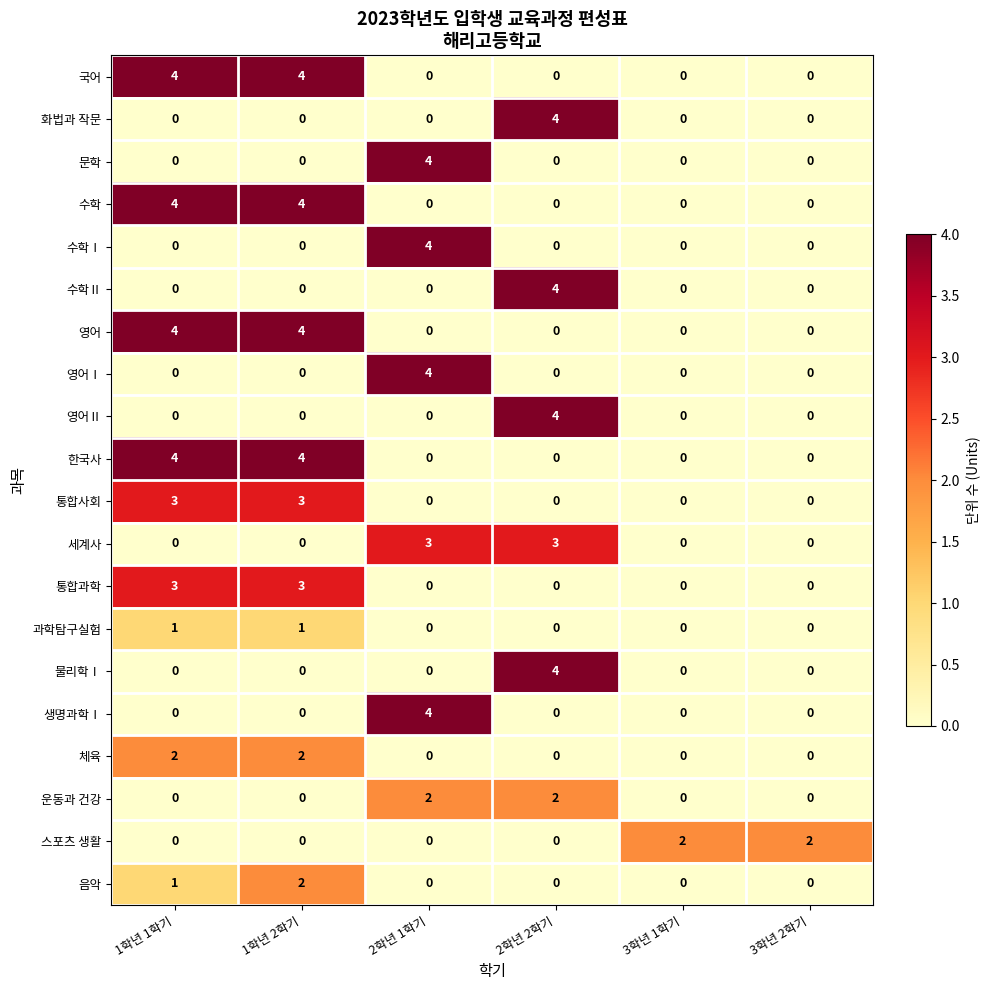

What is the difference between the highest and lowest values at 3학년 1학기?

2